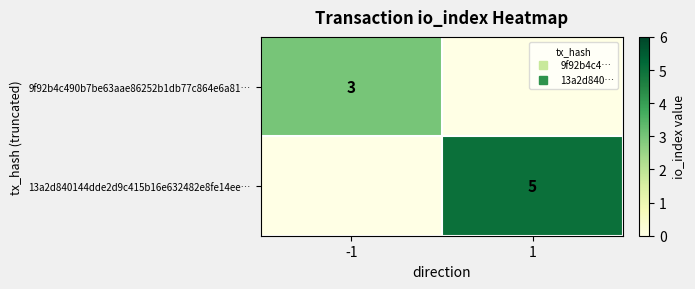

What is the difference between the highest and lowest values at 1?

5